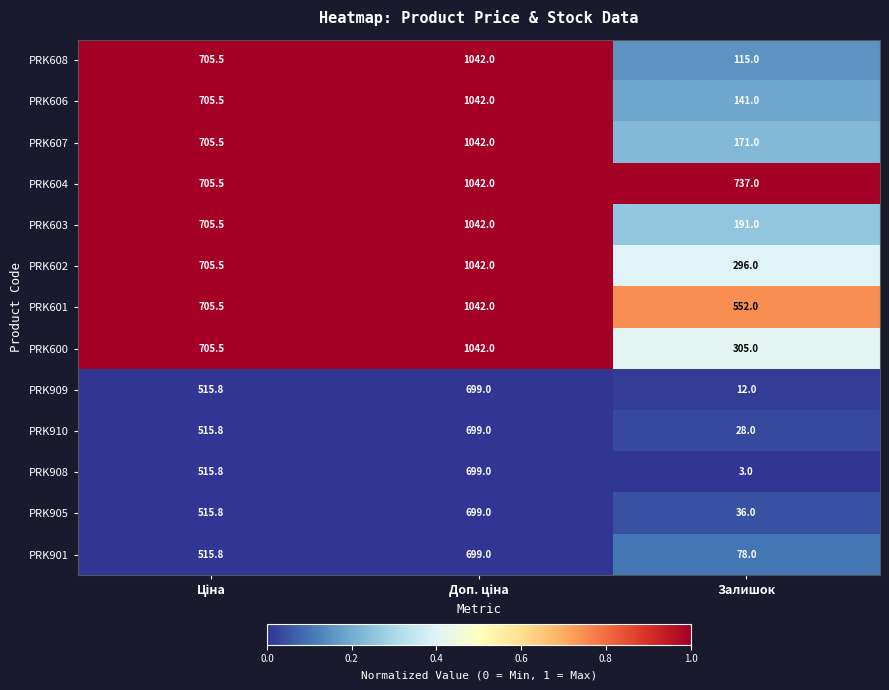

Which series has the widest spread of values?

PRK608